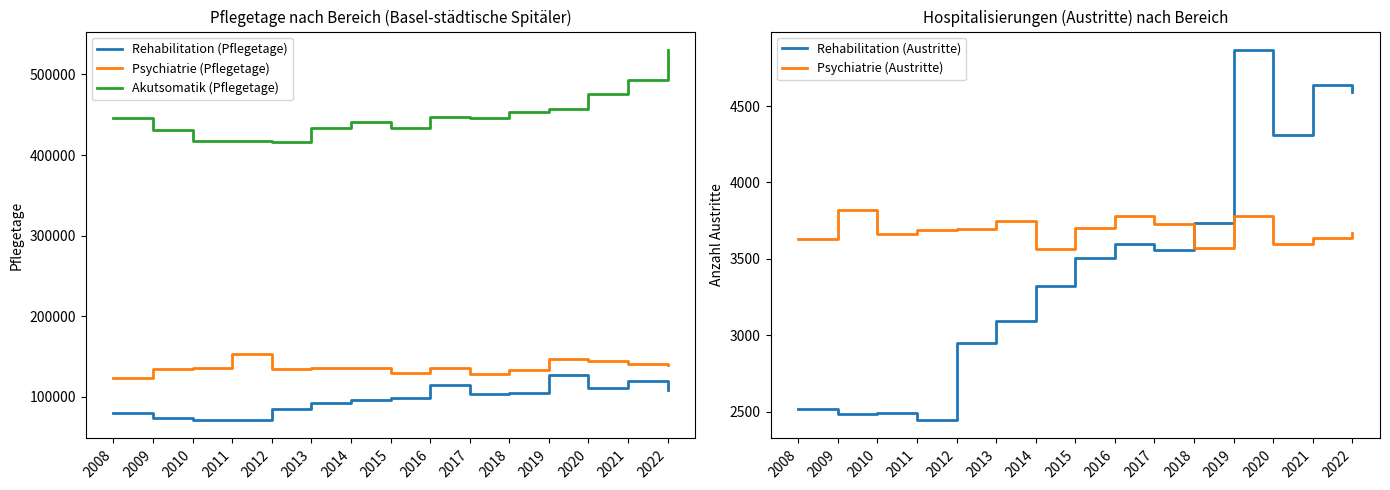

True or false: Psychiatrie (Pflegetage) and Psychiatrie (Austritte) intersect in this chart.

False